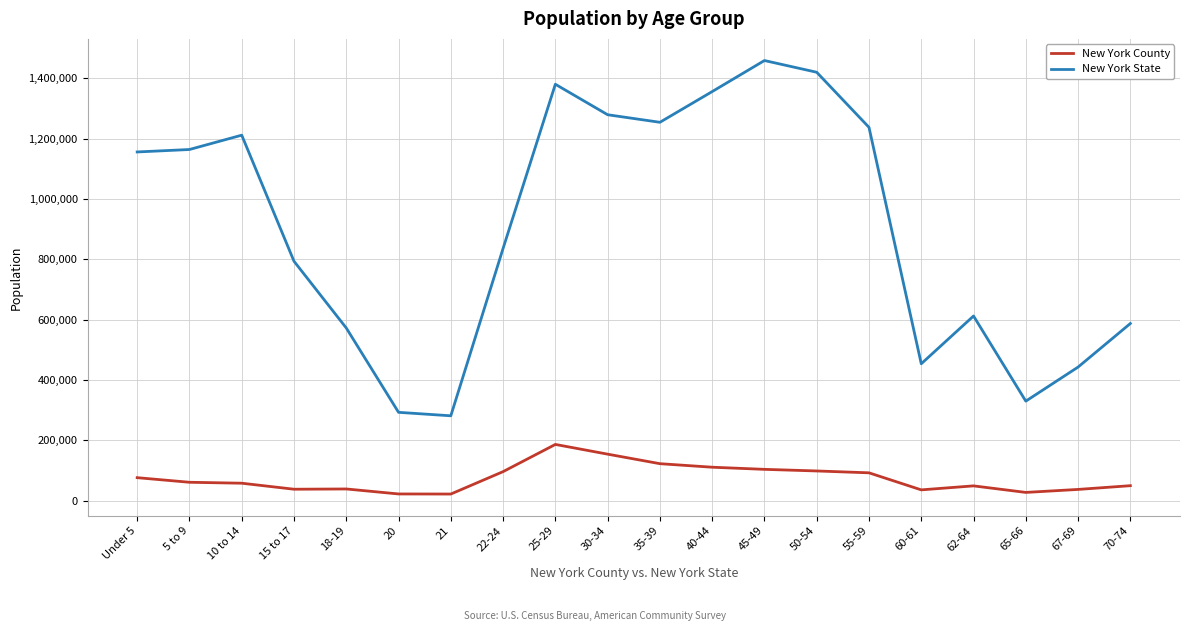

What is the difference between the New York County values at 21 and 5 to 9?

38984